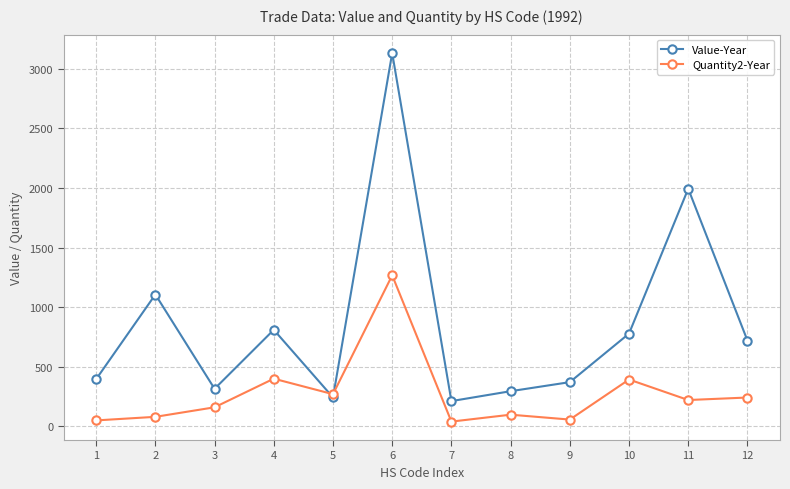

Is the value of Quantity2-Year at 1 greater than the value of Value-Year at 7?

No